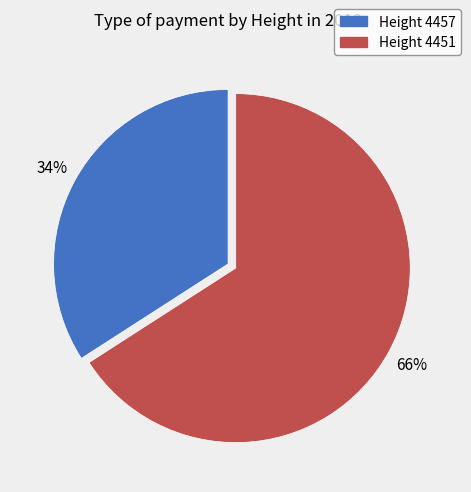

To the nearest percent, what is the difference between the largest and smallest slice percentages?

32%